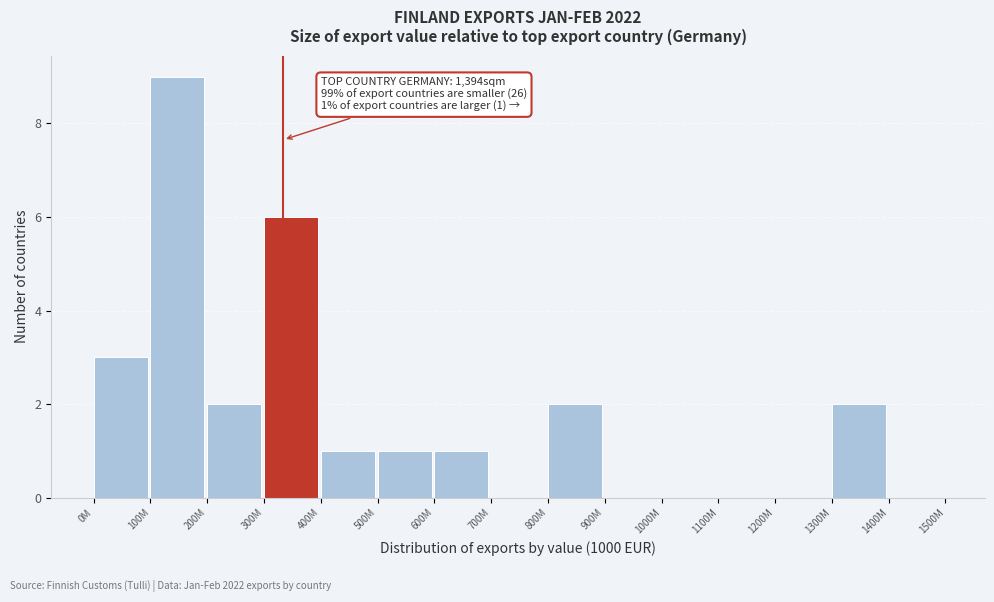

Reading left to right, transcribe all the data shown in this chart.

0M=3	100M=9	200M=2	300M=6	400M=1	500M=1	600M=1	700M=0	800M=2	900M=0	1000M=0	1100M=0	1200M=0	1300M=2	1400M=0